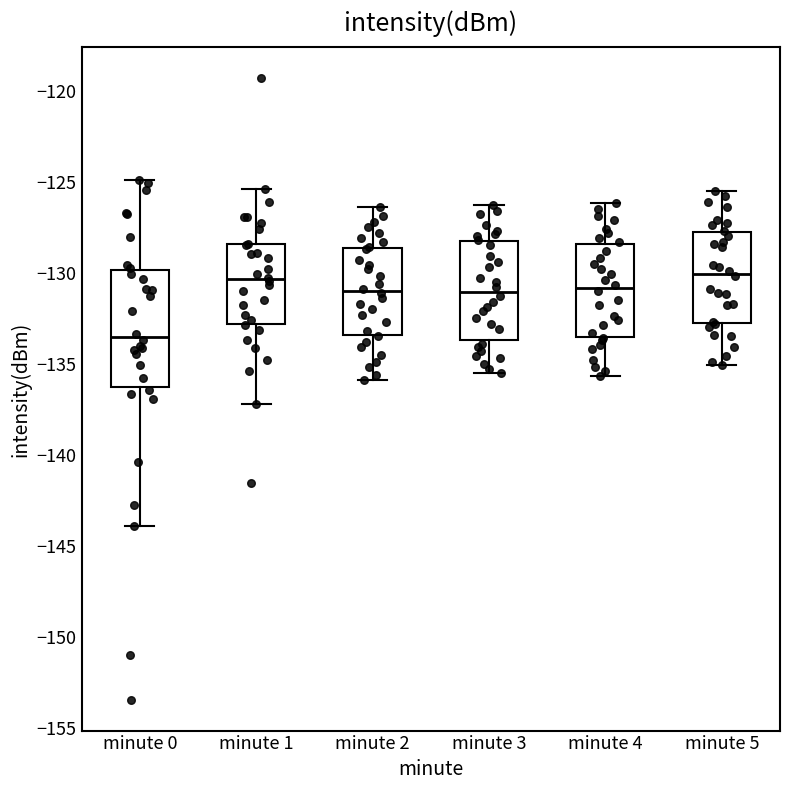

Reading left to right, transcribe this box plot: for each box, give where its median line is, the range the box spans, and where its two whiskers end, as read against the y-axis. The values are not printed on the chart, so give them approximately, as read against the axis.

minute 0: median -133.5, box -136.5 to -130.0, whiskers -144.0 to -125.0
minute 1: median -130.5, box -133.0 to -128.5, whiskers -137.0 to -125.5
minute 2: median -131.0, box -133.5 to -128.5, whiskers -136.0 to -126.5
minute 3: median -131.0, box -133.5 to -128.5, whiskers -135.5 to -126.5
minute 4: median -131.0, box -133.5 to -128.5, whiskers -135.5 to -126.0
minute 5: median -130.0, box -133.0 to -128.0, whiskers -135.0 to -125.5